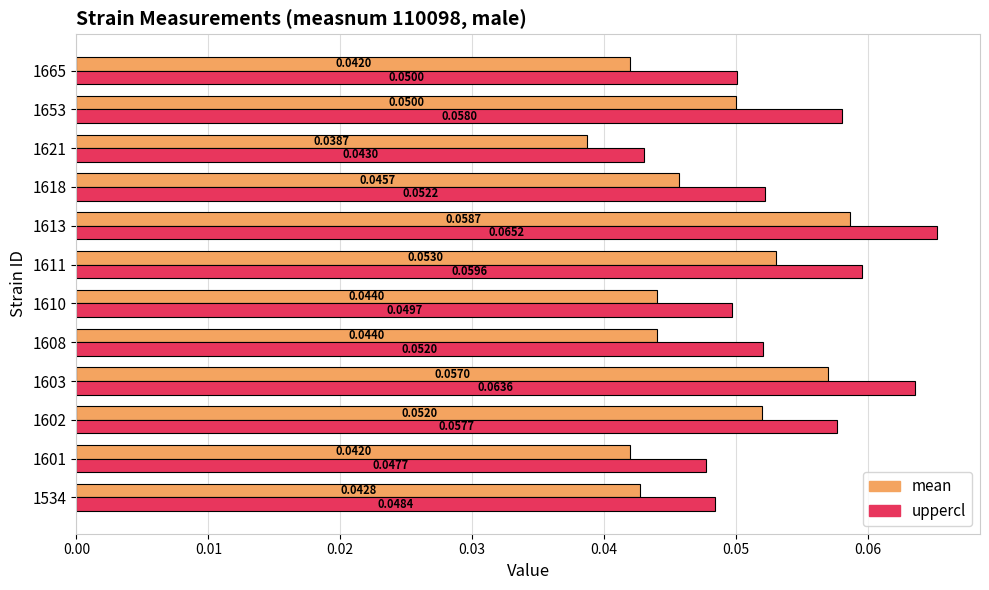

What is the sum of all uppercl values?

0.6